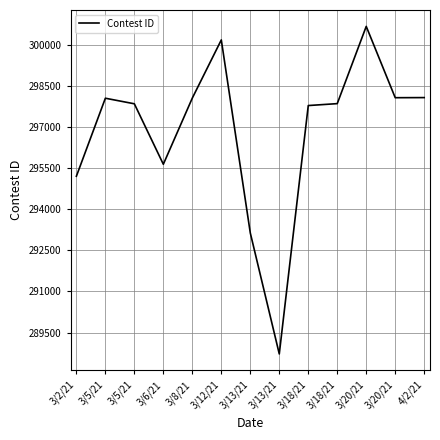

The value at 4/2/21 is 471893. True or false?

False